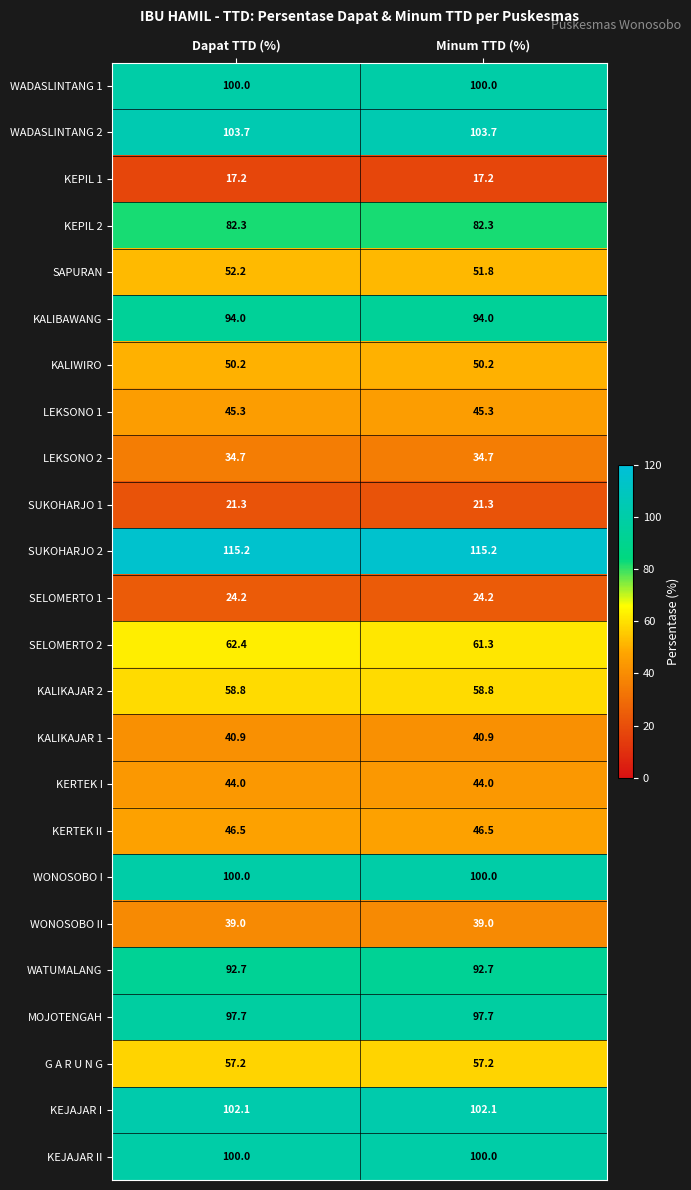

Which series changed the most between Dapat TTD (%) and Minum TTD (%)?

SELOMERTO 2